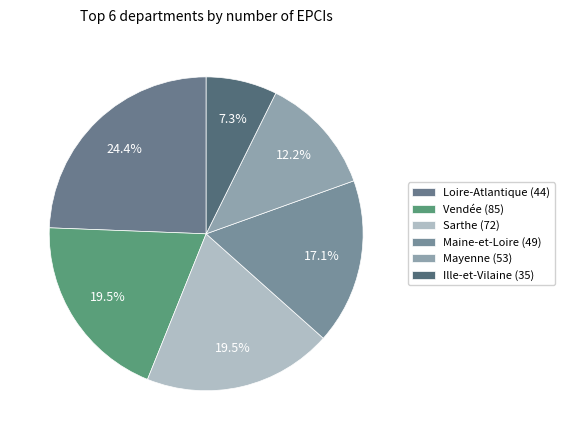

To the nearest percent, what is the average slice percentage?

17%